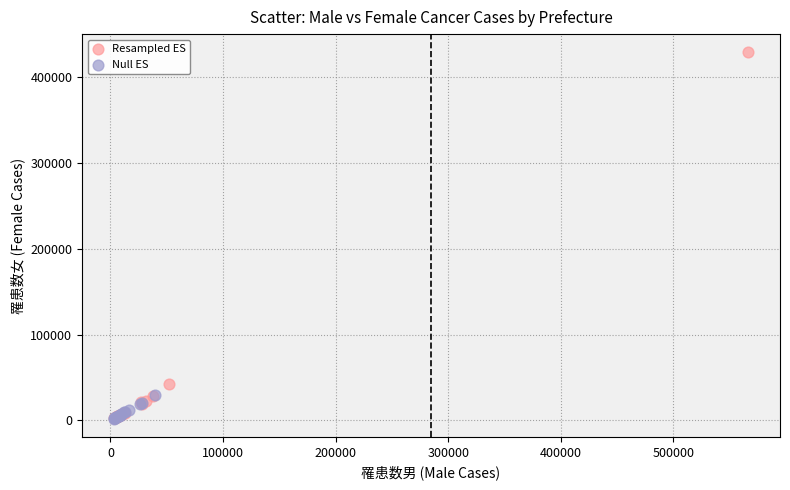

Which series contains the highest Y value?

Resampled ES